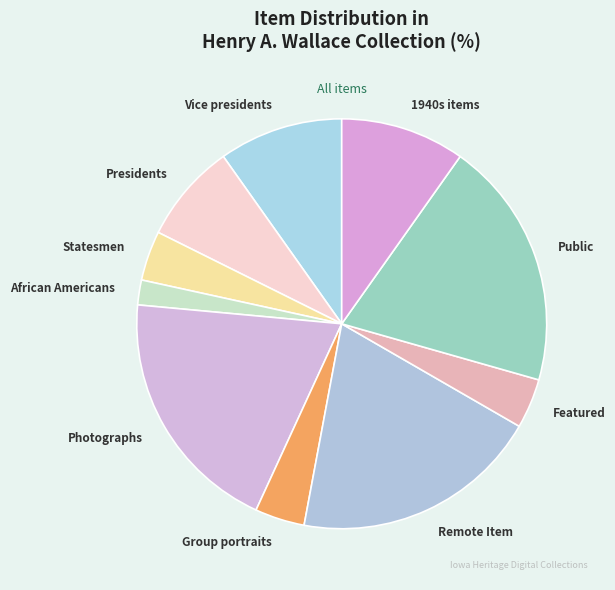

Do Photographs and Presidents together represent more than half of the pie?

No